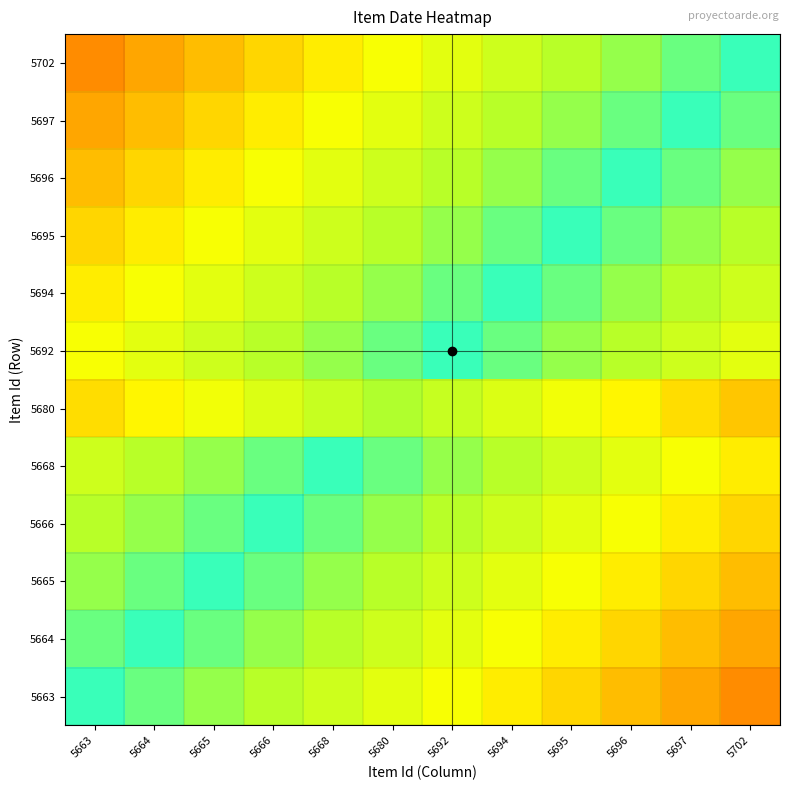

Which category has the lowest value across all series?

5702